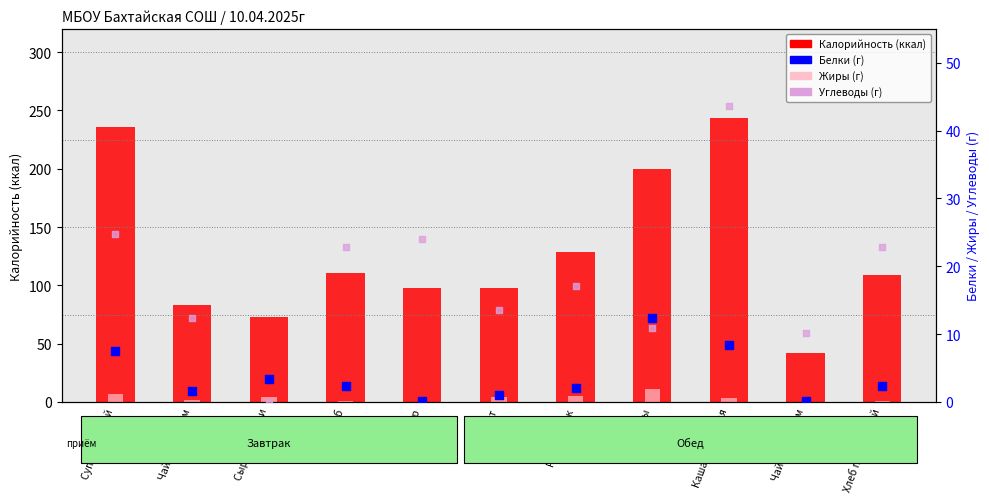

Is the value of Белки at Винегрет greater than the value of Жиры at Хлеб?

Yes